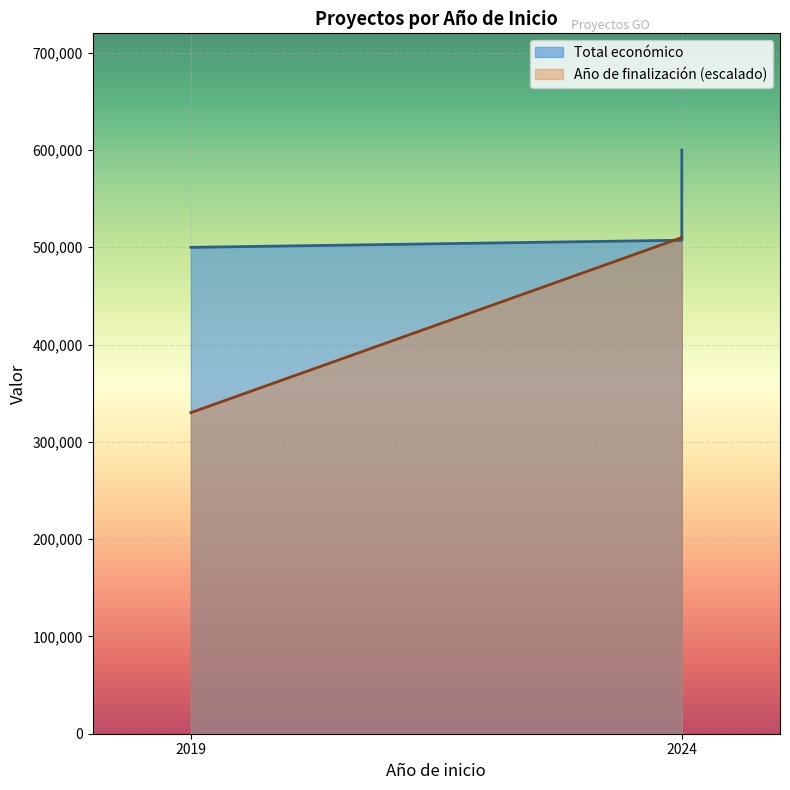

What is the difference between the second highest and minimum values in the Año de finalización series?

6